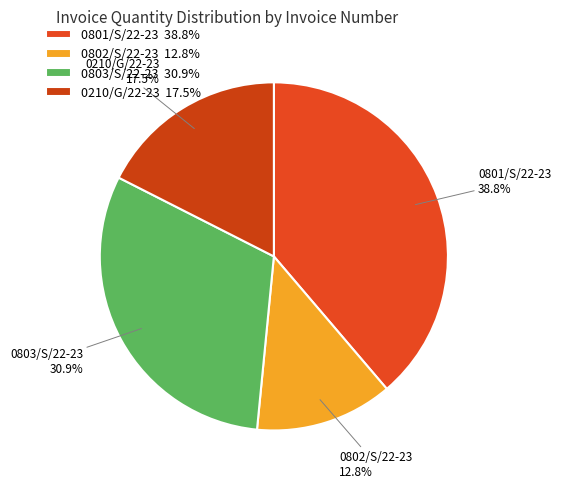

To the nearest percent, what percentage of the pie is 0803/S/22-23?

31%